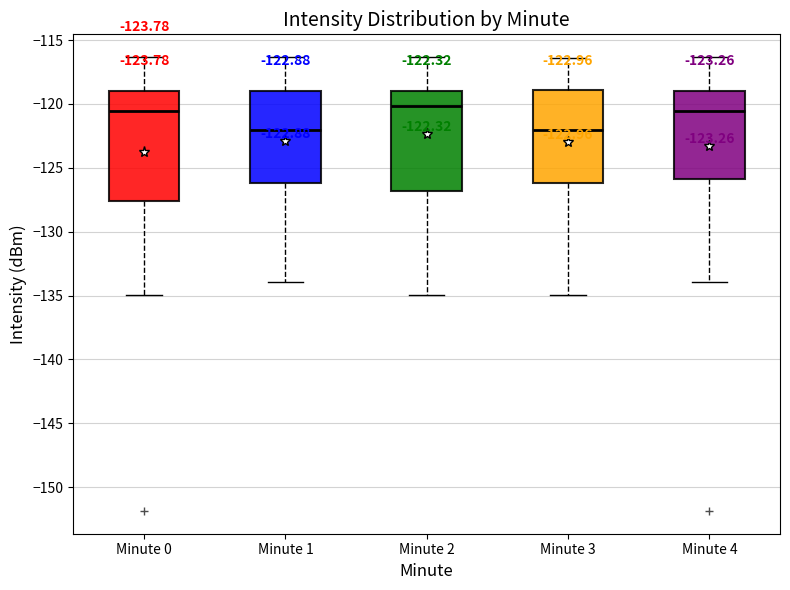

Comparing the boxes themselves (not the whiskers), which one is the tallest?

Minute 0